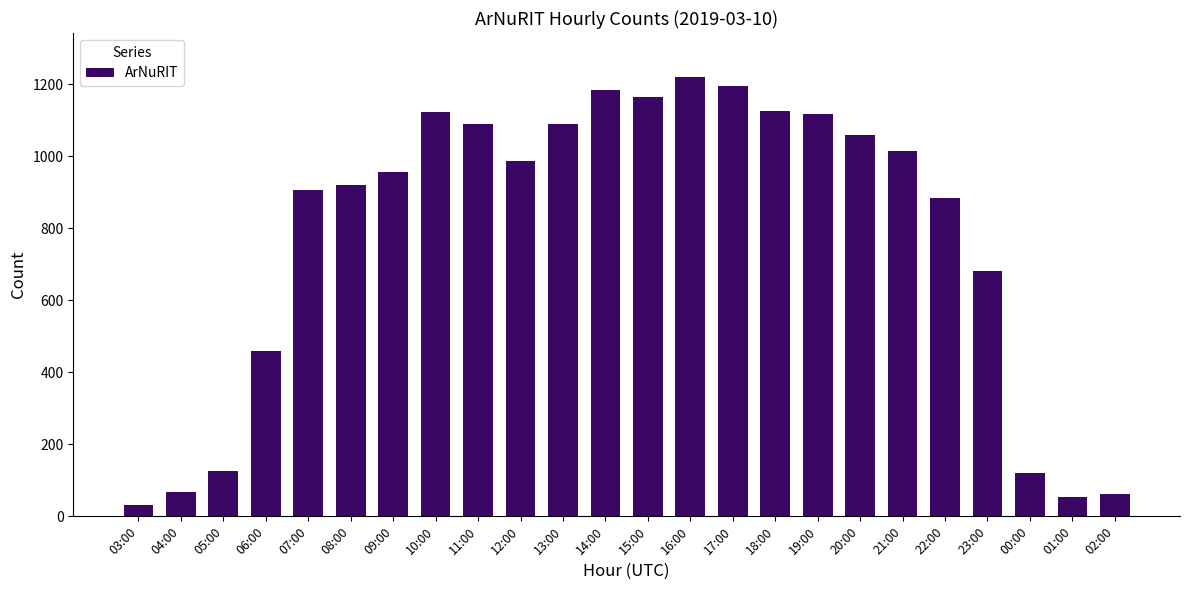

Where does the data first go above 988?

10:00